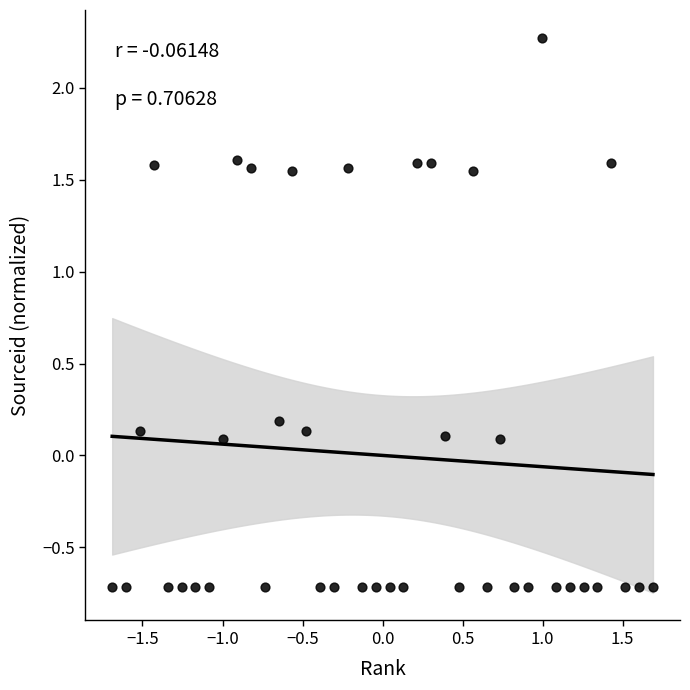

What is the range of X values (max minus min)?

3.4